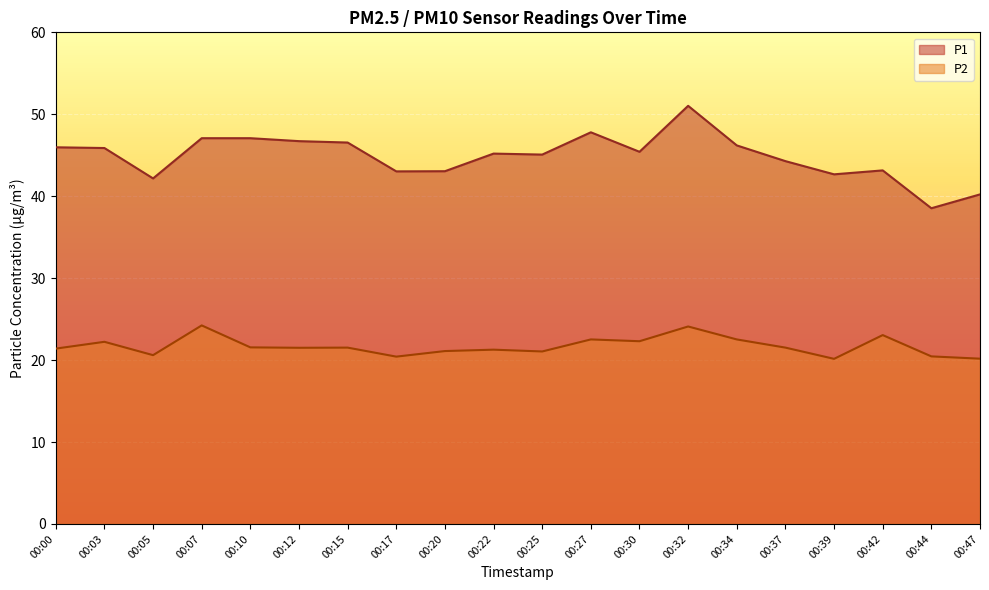

What are all the series names shown in the legend?

P1, P2